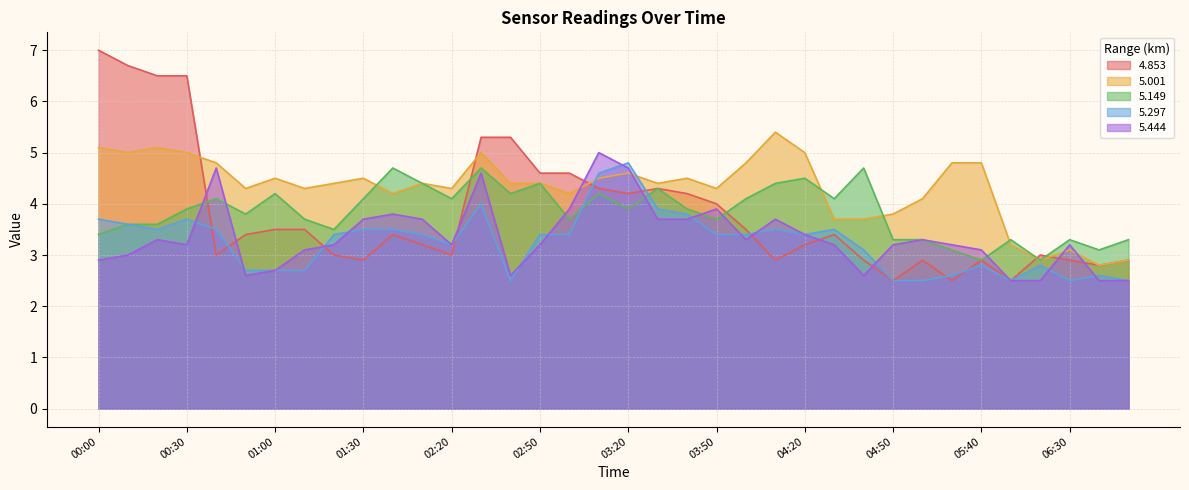

Where does the 5.297 series first go above 3?

00:00